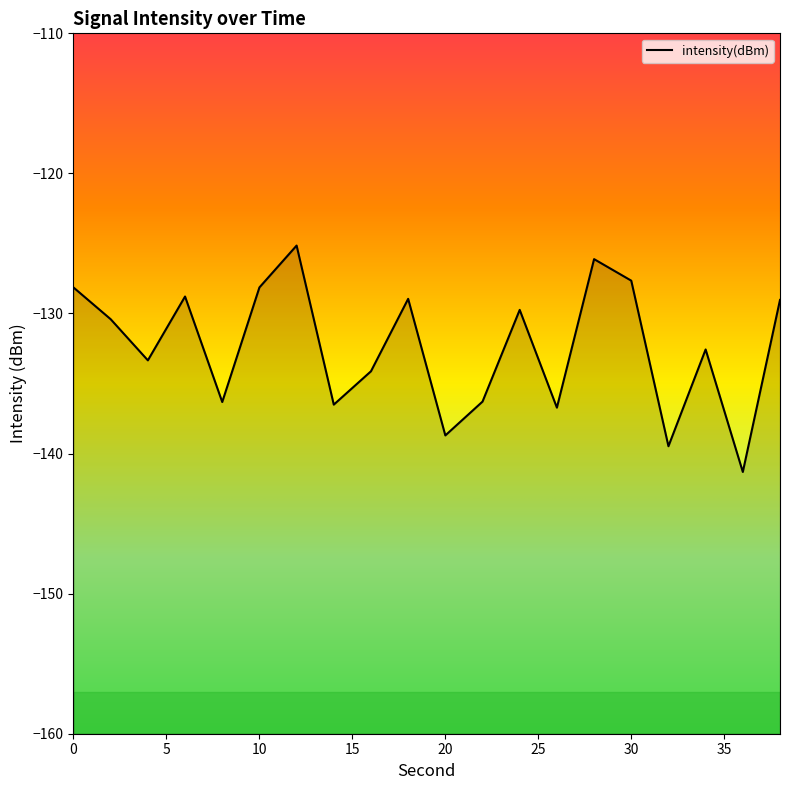

What is the smallest value displayed?

-141.3